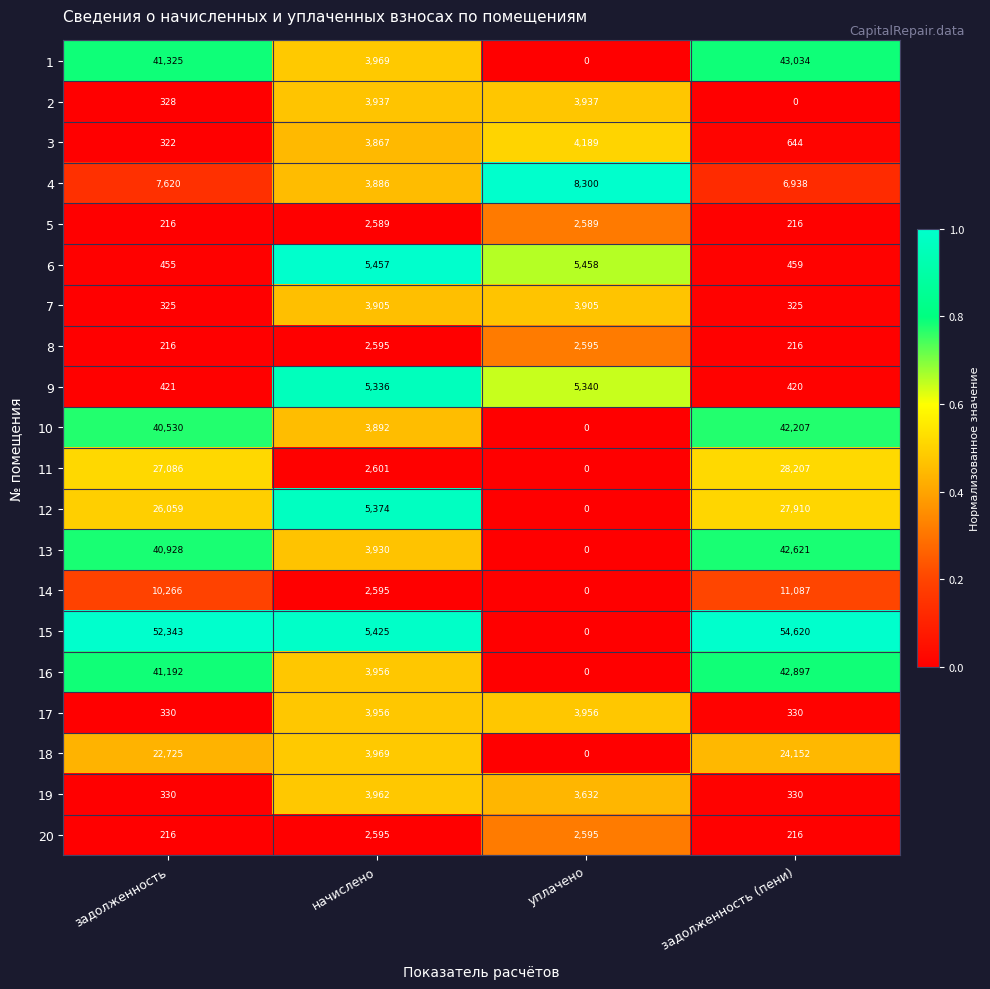

What is the maximum value for 8?

2595